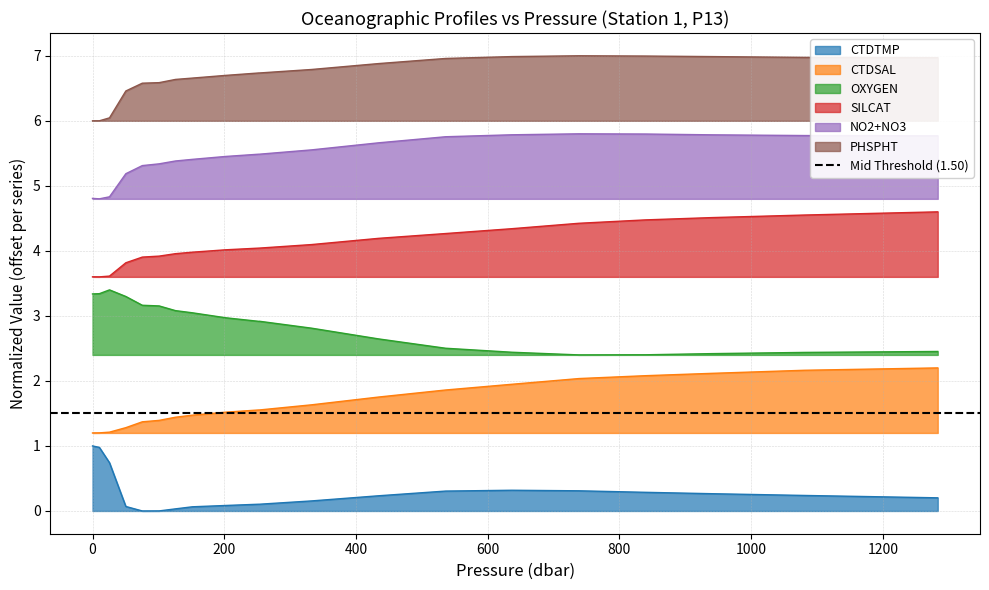

What is the label of the 15th point from the left?

636.8